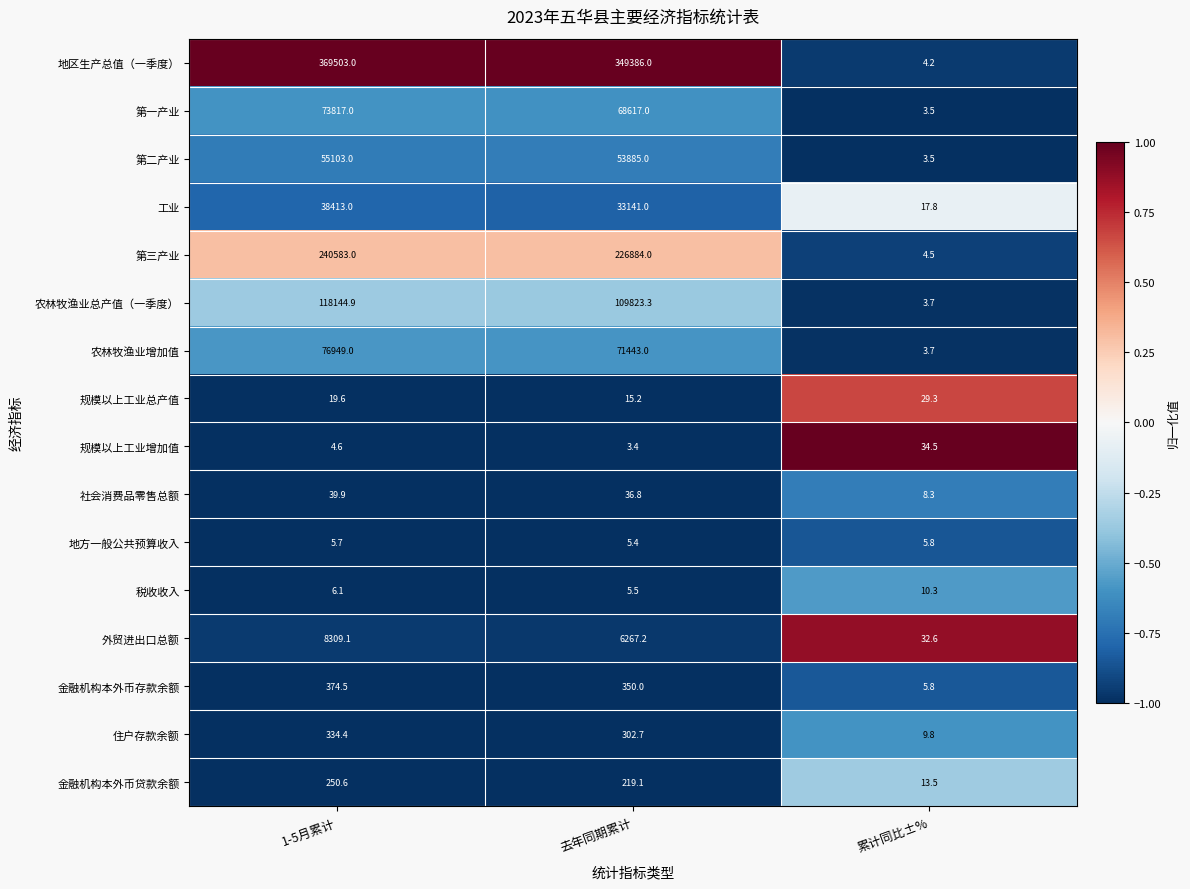

What is the difference between the maximum and minimum values in the 规模以上工业总产值 series?

14.1